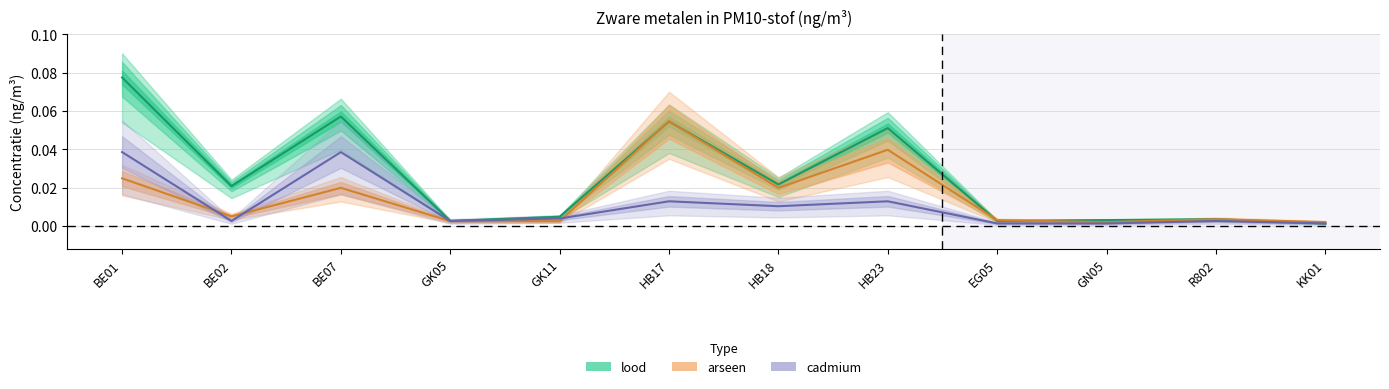

How many series are shown in this chart?

3